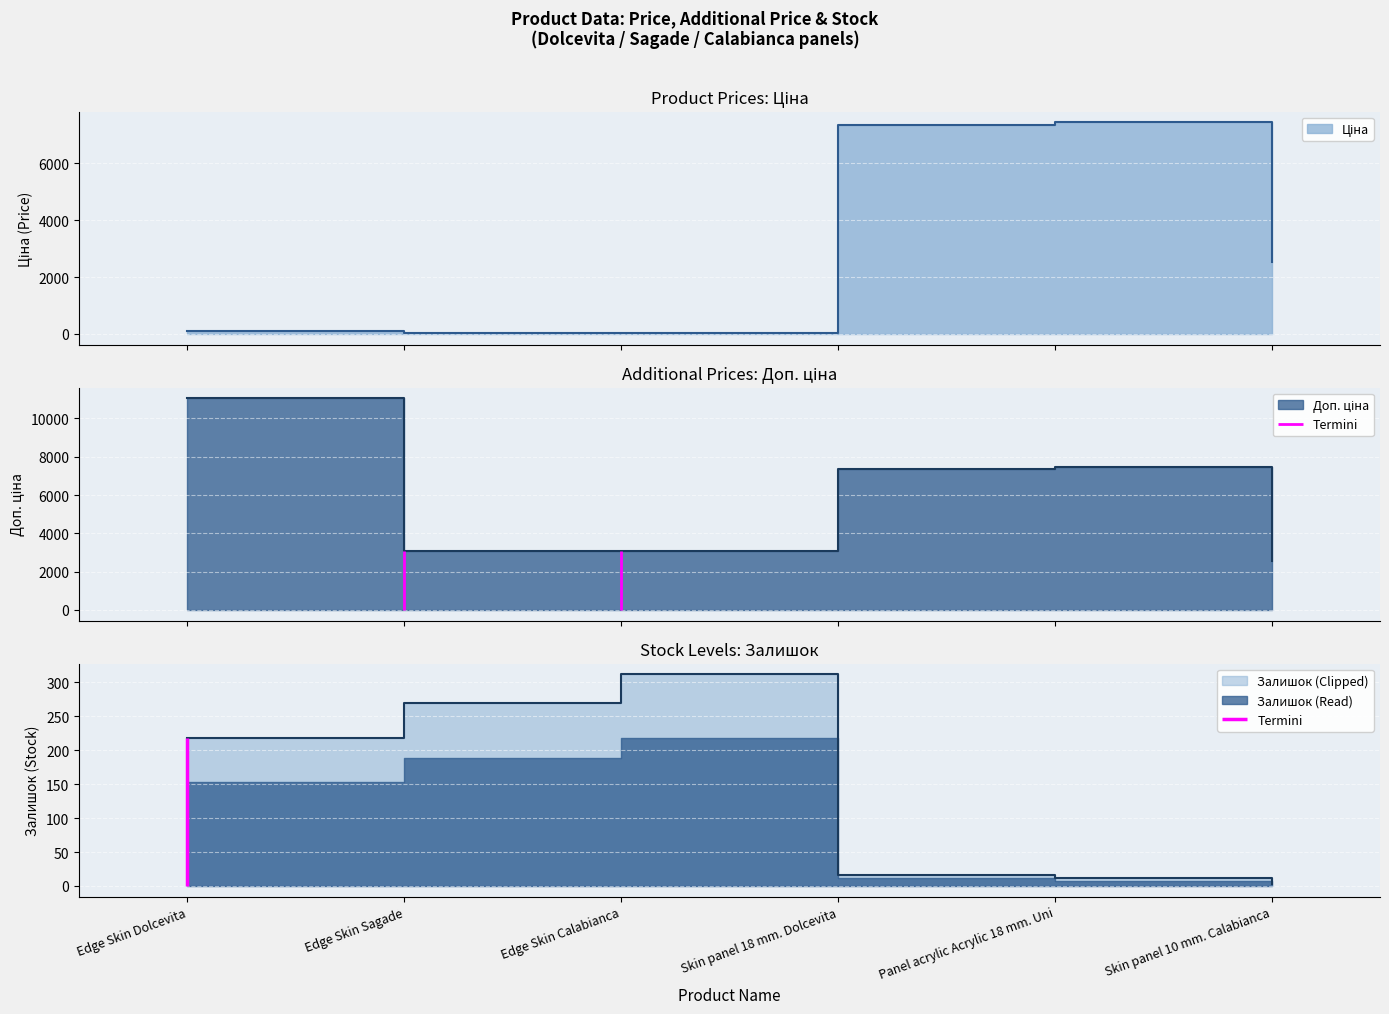

Where do Ціна and Залишок first cross each other?

Edge Skin Calabianca and Skin panel 18 mm. Dolcevita